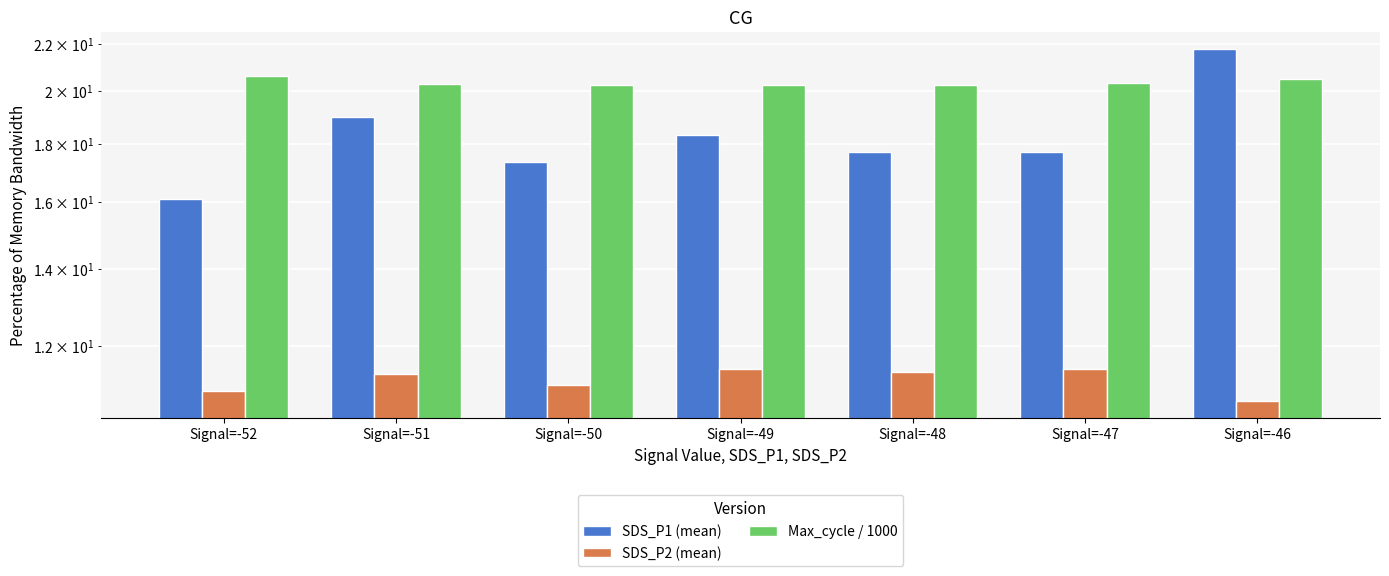

At which label does SDS_P1 (mean) reach its peak?

Signal=-46